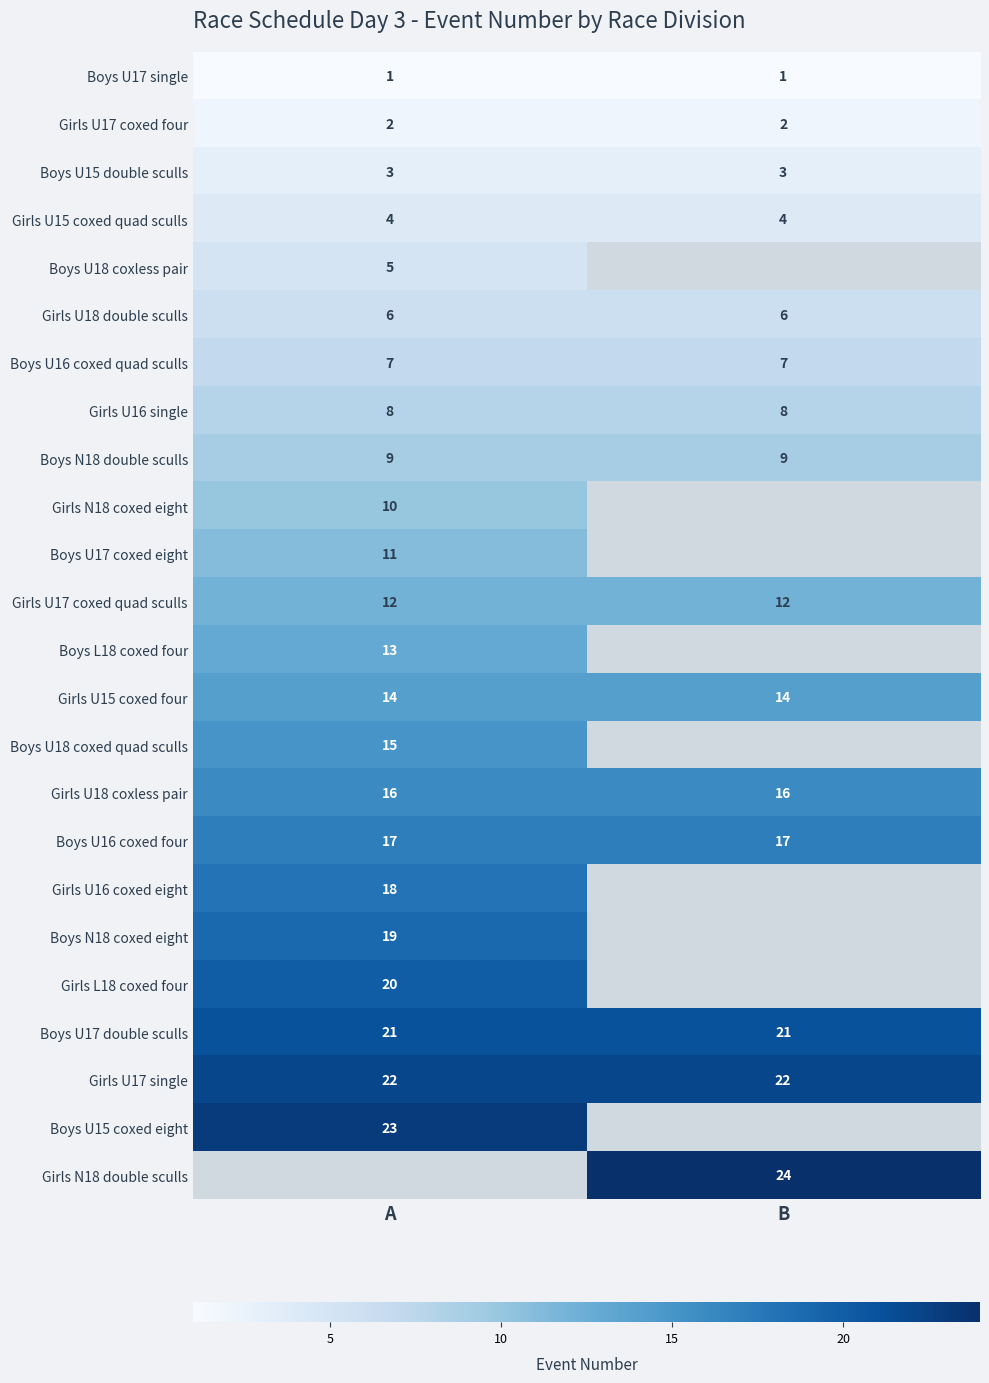

What is the sum of the Girls U15 coxed four values at B and A?

28